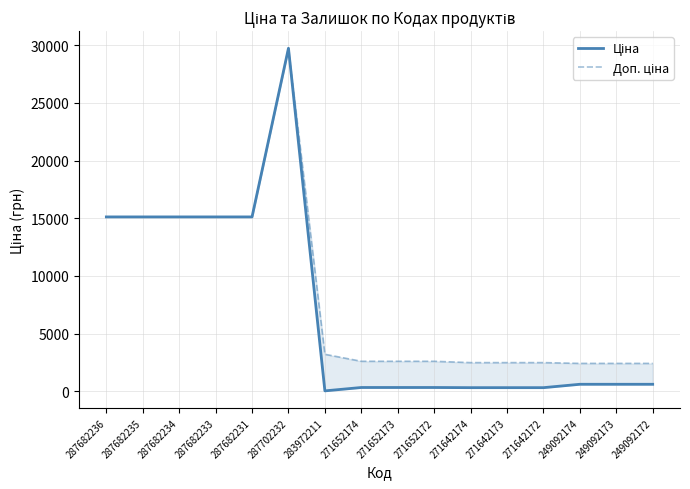

True or false: Ціна and Доп. ціна intersect in this chart.

False